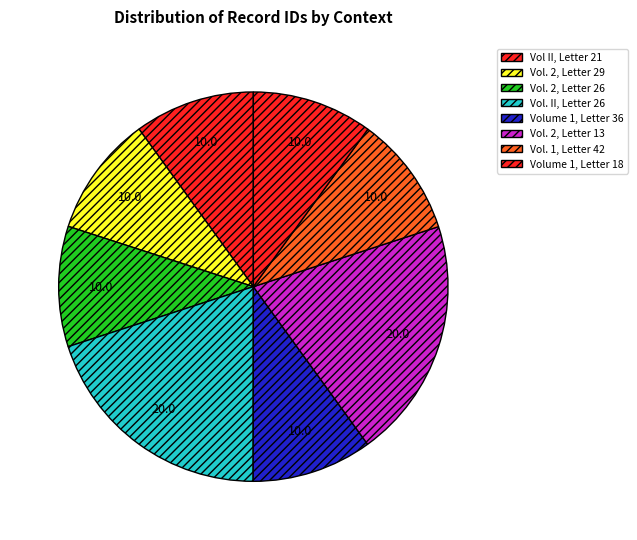

How many segments does this pie chart have?

8